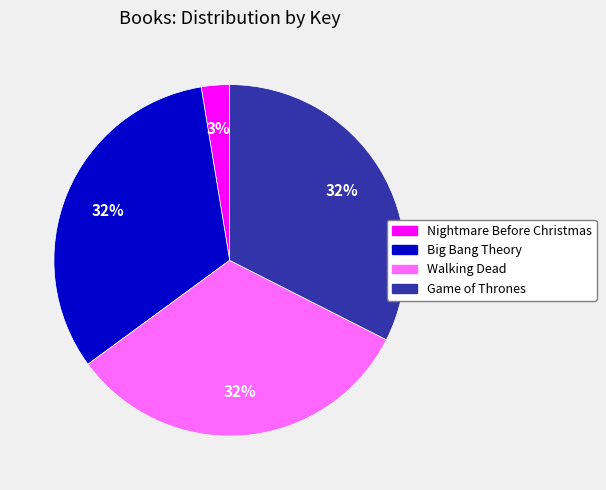

Which slice is the smallest?

Nightmare Before Christmas